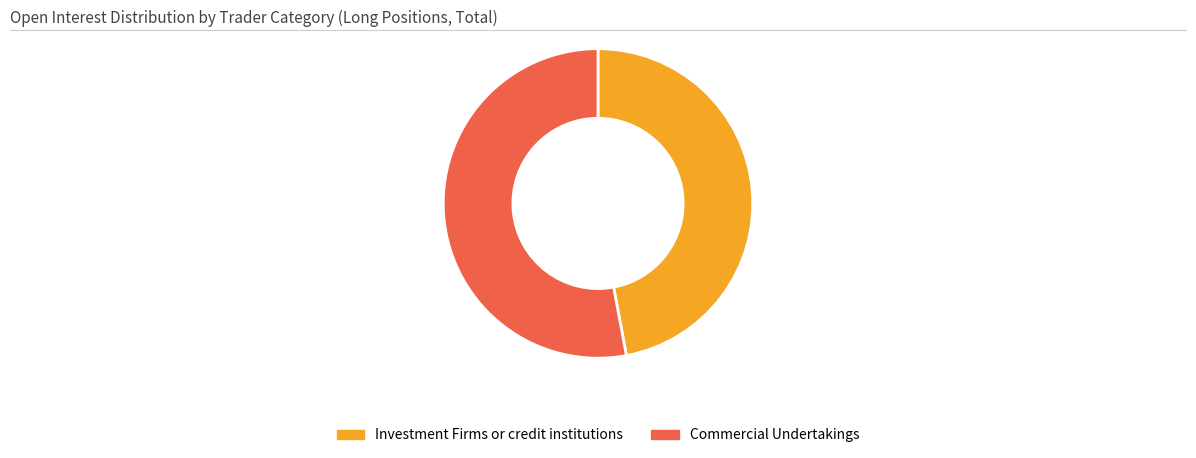

Is there a majority slice in this chart?

Yes